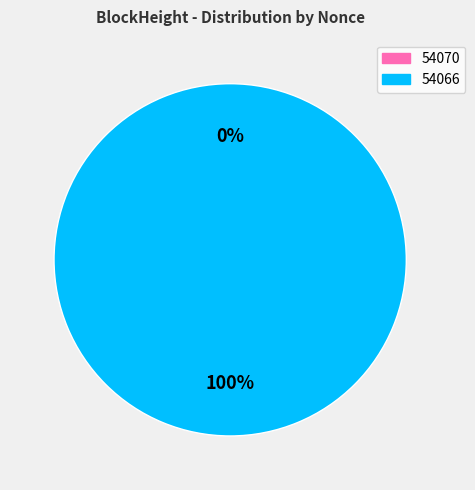

Which has a higher value, 54070 or 54066?

54066